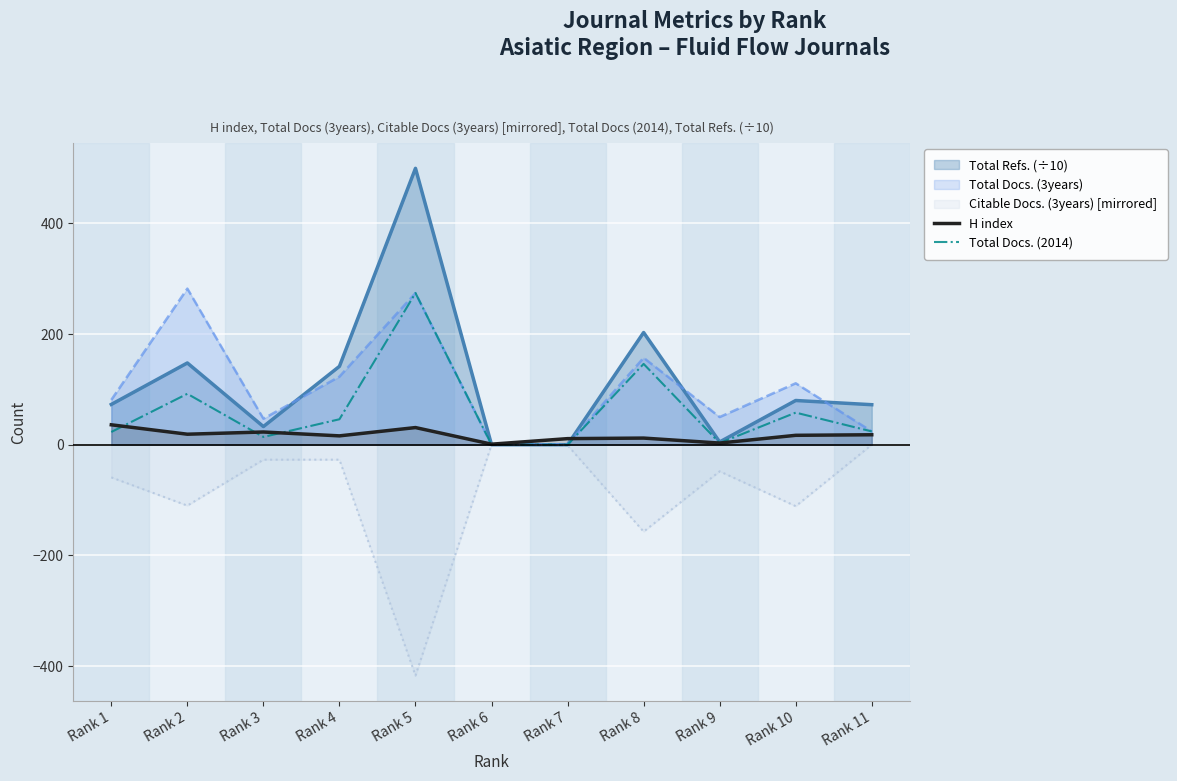

What is the difference between the Total Docs. (2014) values at Rank 2 and Rank 11?

68.0